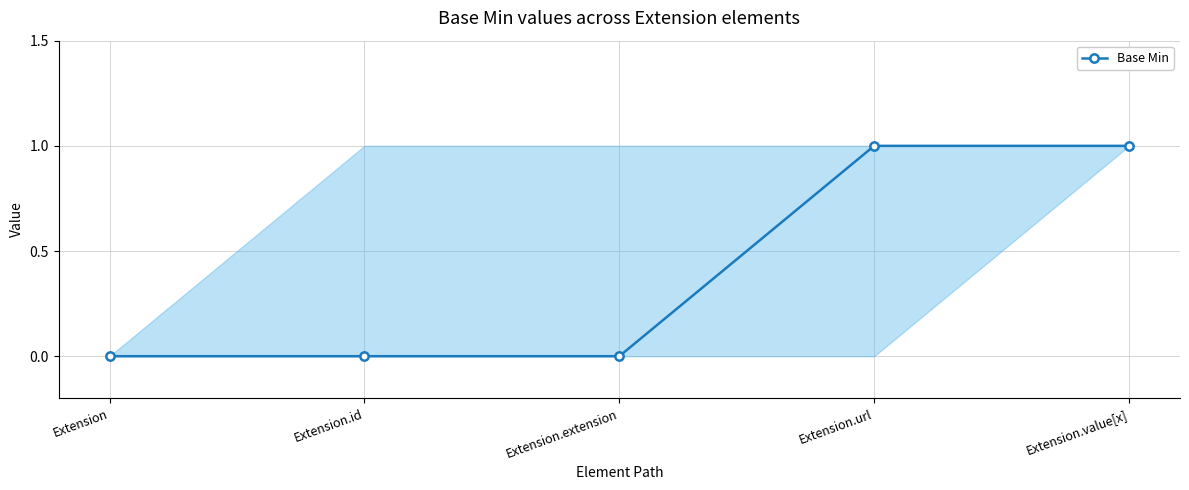

Count the values in the range 0 to 1.

5